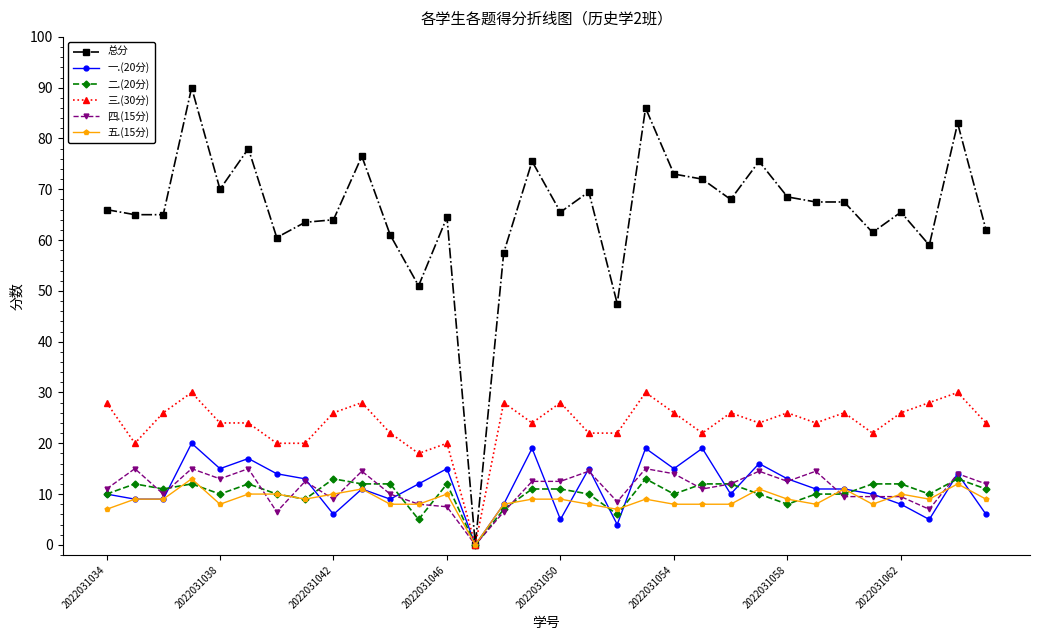

What is the maximum value shown in the chart?

90.0